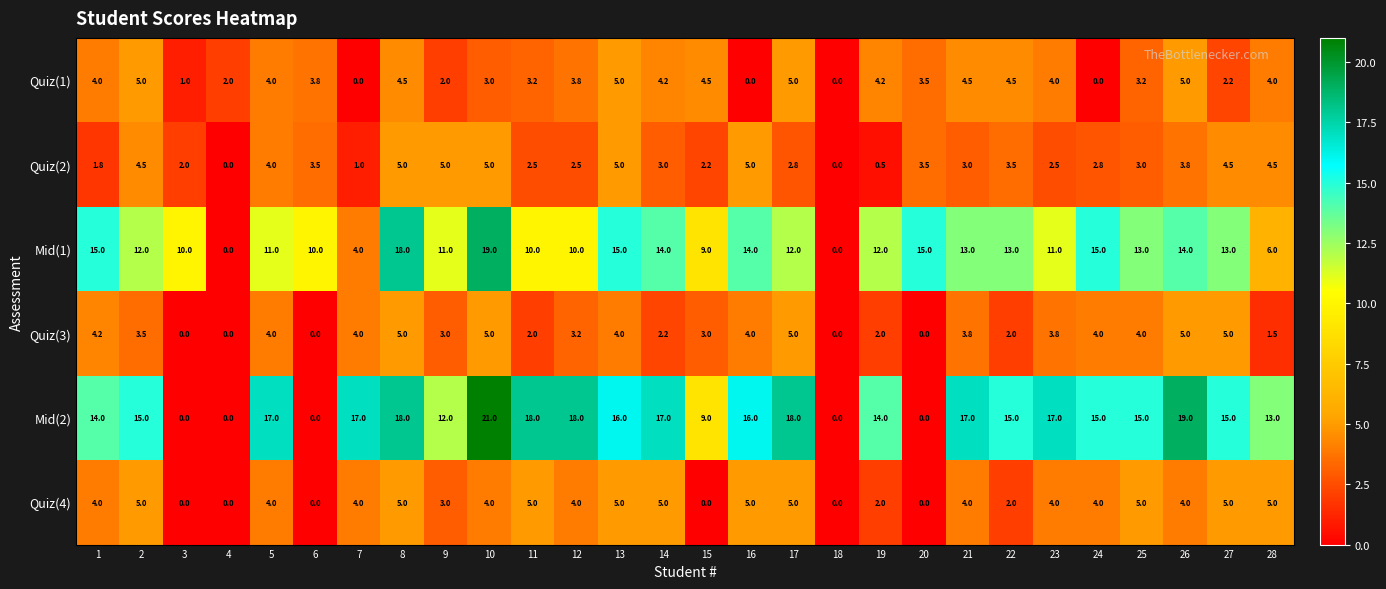

Which category has the highest value across all series?

10